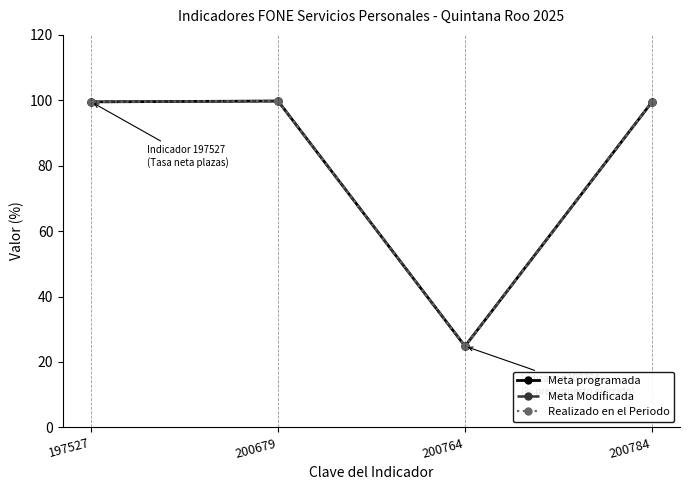

What is the value of the Realizado en el Periodo point at the 3rd from the left?

24.8